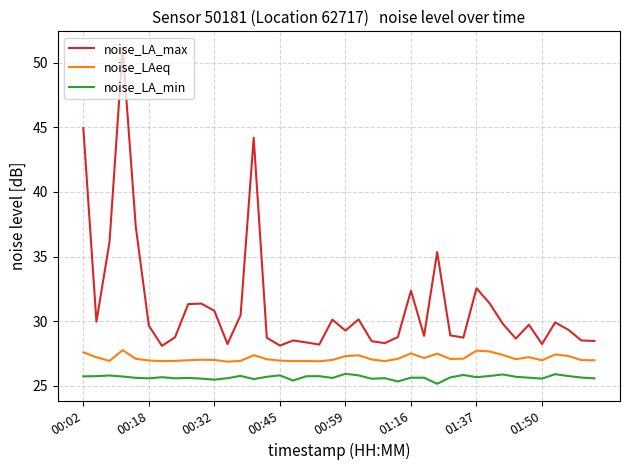

Which series has the largest total across all categories?

noise_LA_max